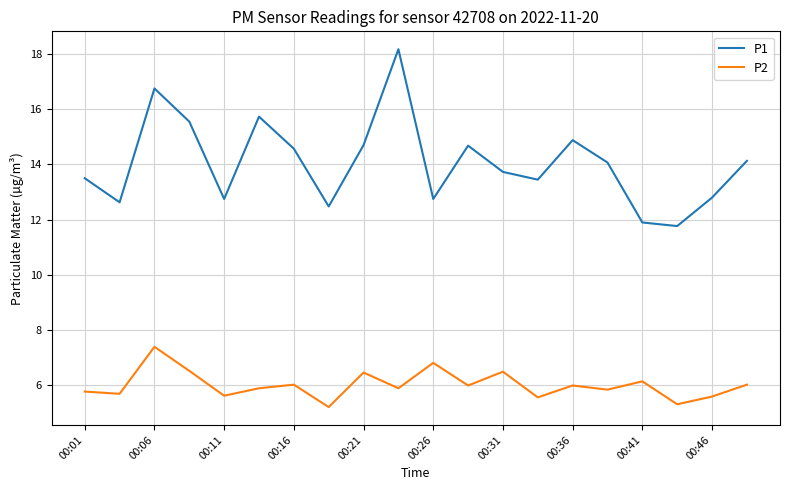

Does the chart have visible grid lines?

Yes